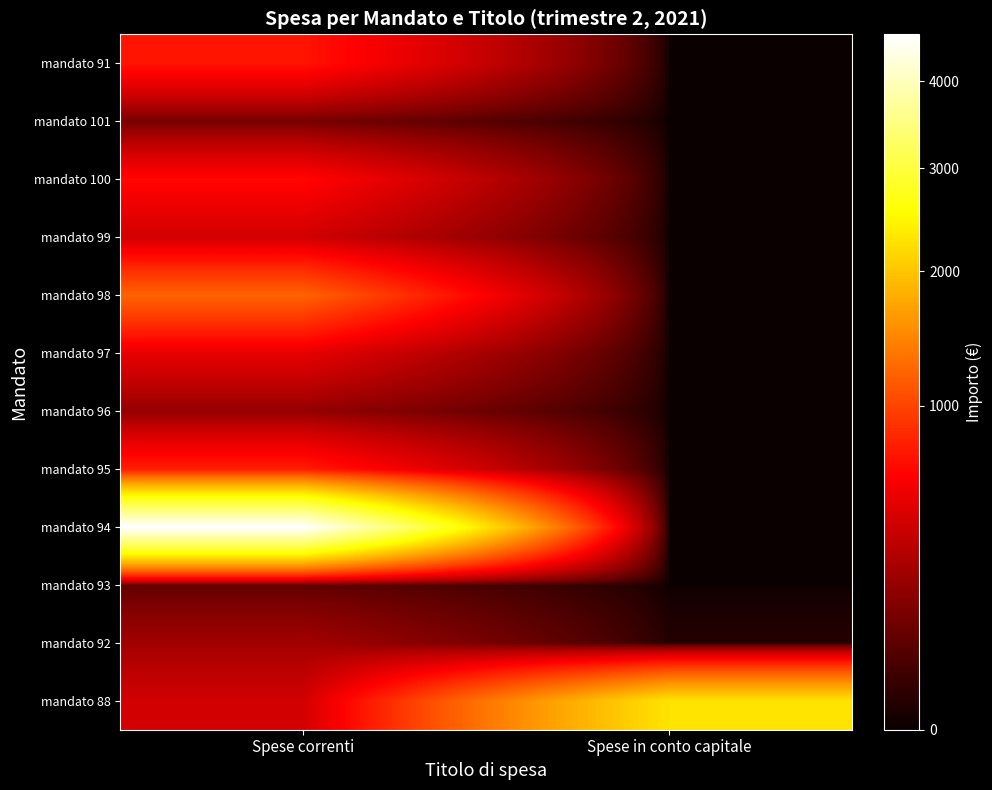

What is the spread (max minus min) of values at Spese correnti?

4523.3